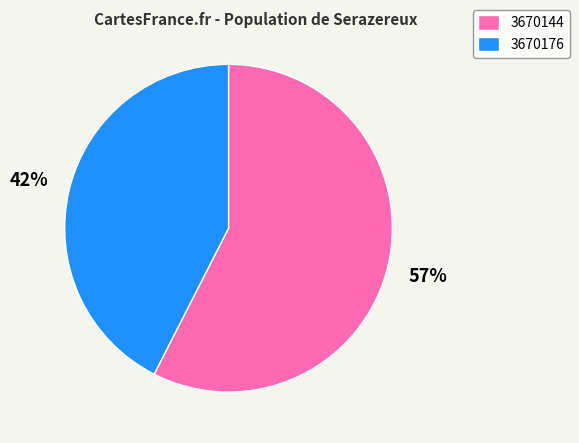

How many segments does this pie chart have?

2